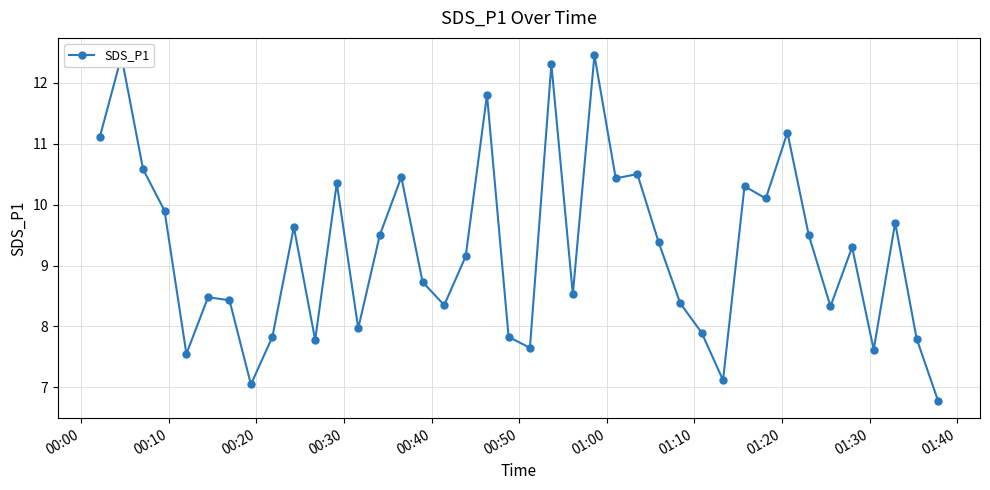

What is the value of the 2nd point from the left?

12.4